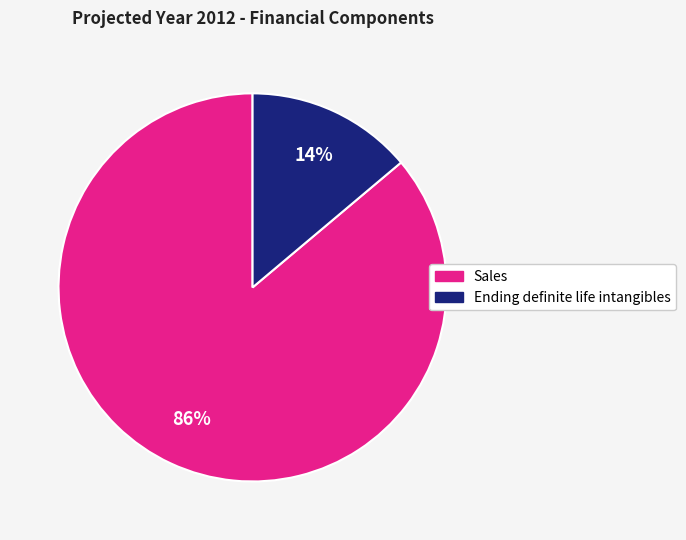

How many segments does this pie chart have?

2